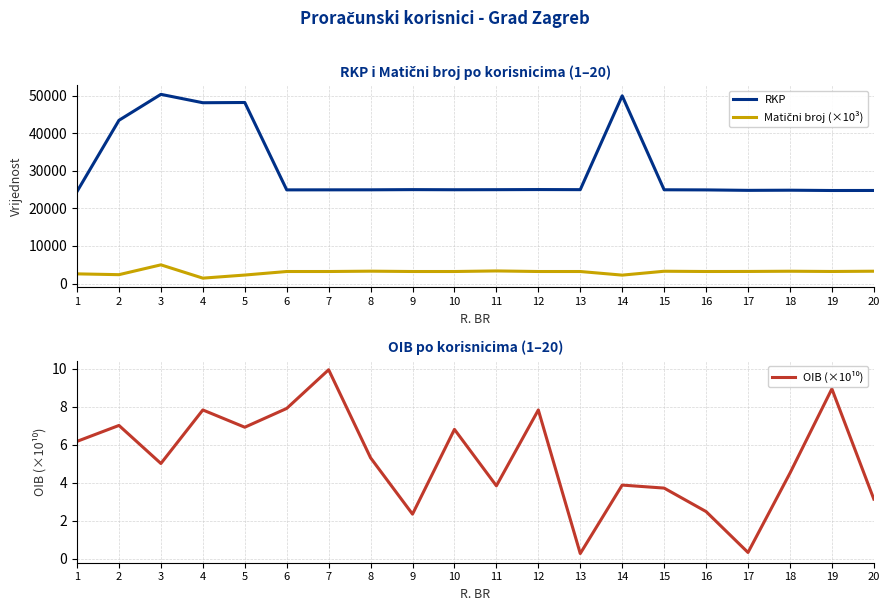

Is the value of RKP at 7 greater than the value of Matični broj (×10³) at 3?

Yes